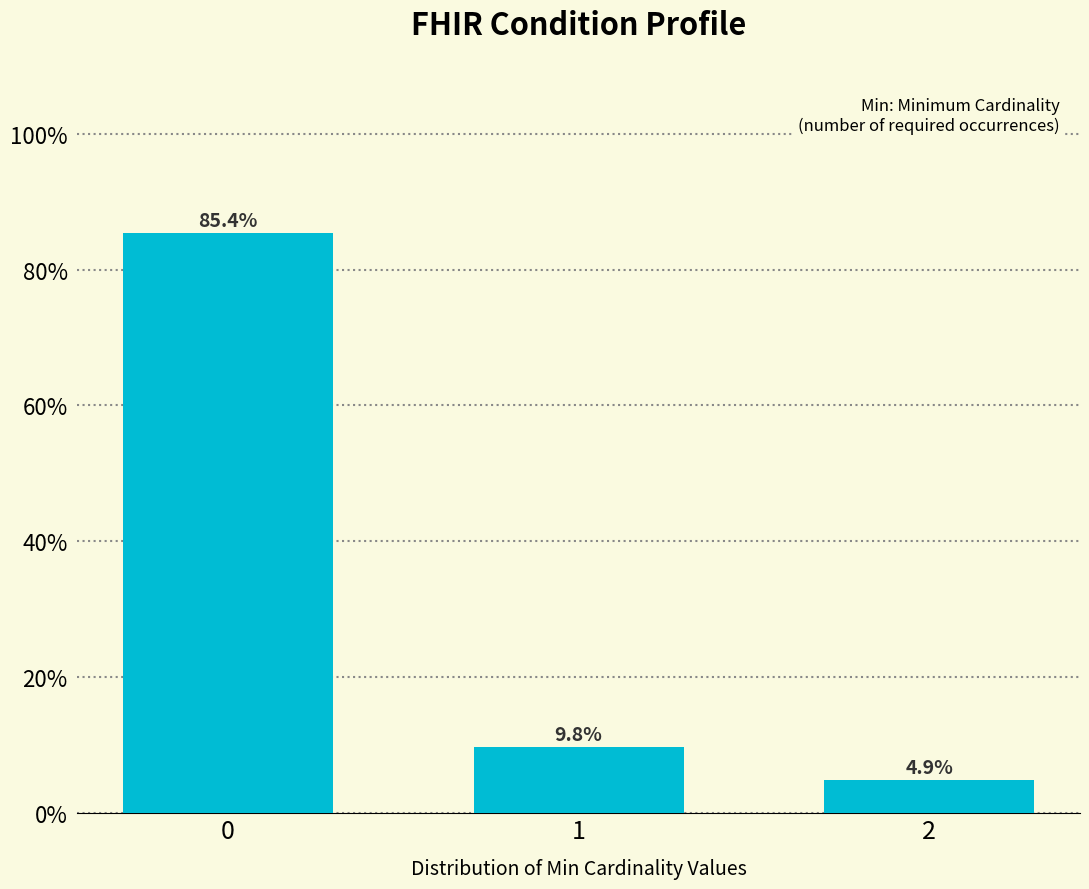

Reading left to right, list all the values displayed in this chart.

0=85.4	1=9.8	2=4.9